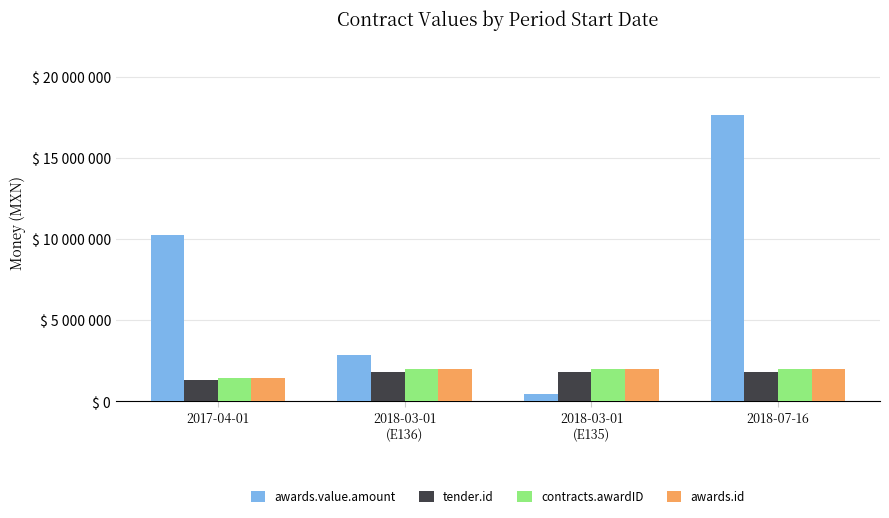

Is the value of awards.id at 2018-07-16 greater than the value of awards.value.amount at 2017-04-01?

No